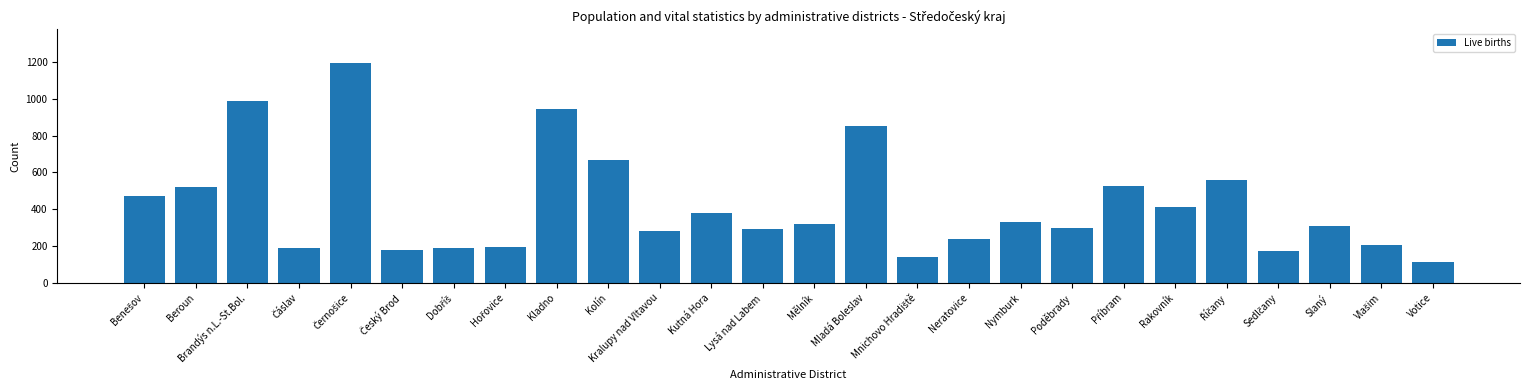

How many bars are there in total?

26